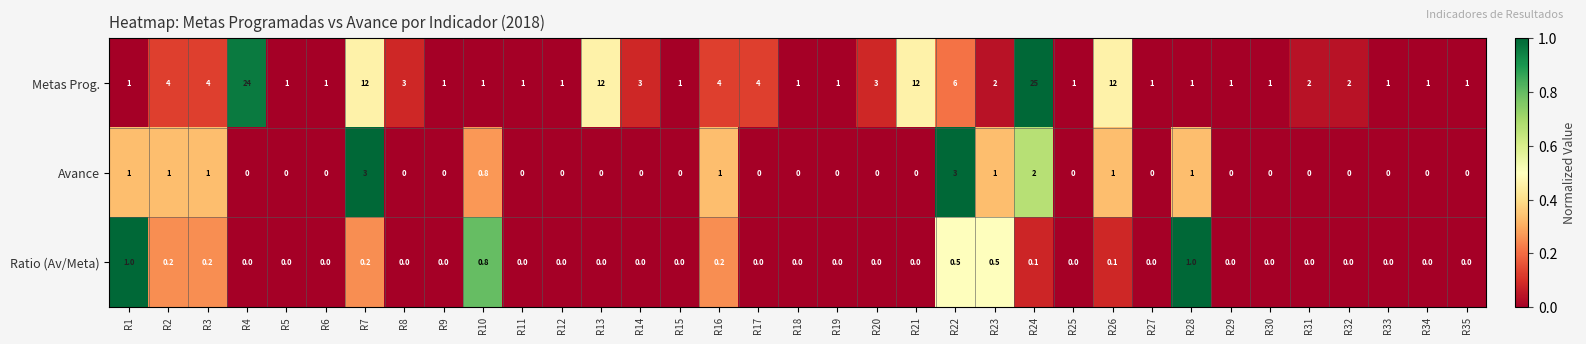

Which series has the largest range (max minus min)?

Metas Prog.